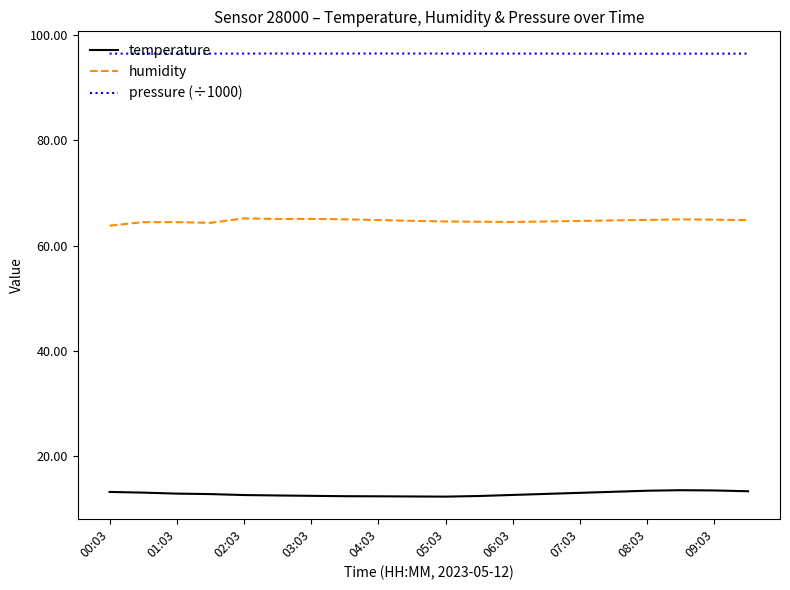

What is the maximum value for temperature?

13.6